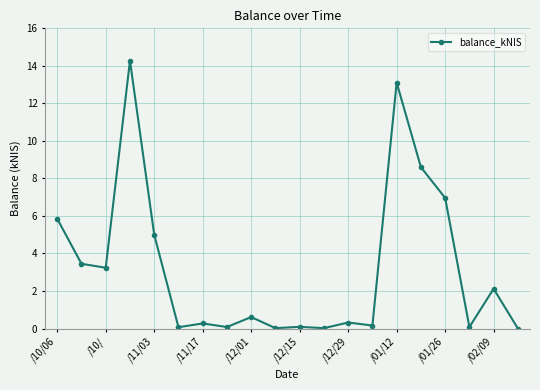

What is the difference between the maximum and second lowest values?

14.3